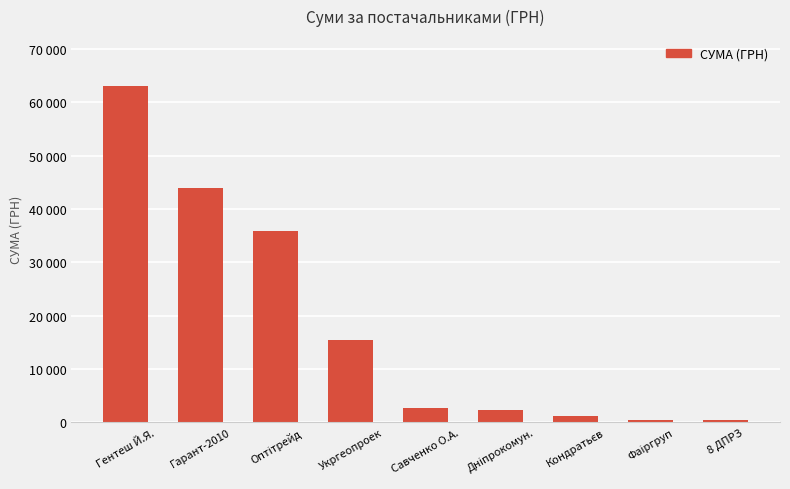

Rank the categories by value from highest to lowest.

Гентеш Й.Я., Гарант-2010, Оптітрейд, Укргеопроек, Савченко О.А., Дніпрокомун., Кондратьєв, Фаіргруп, 8 ДПРЗ